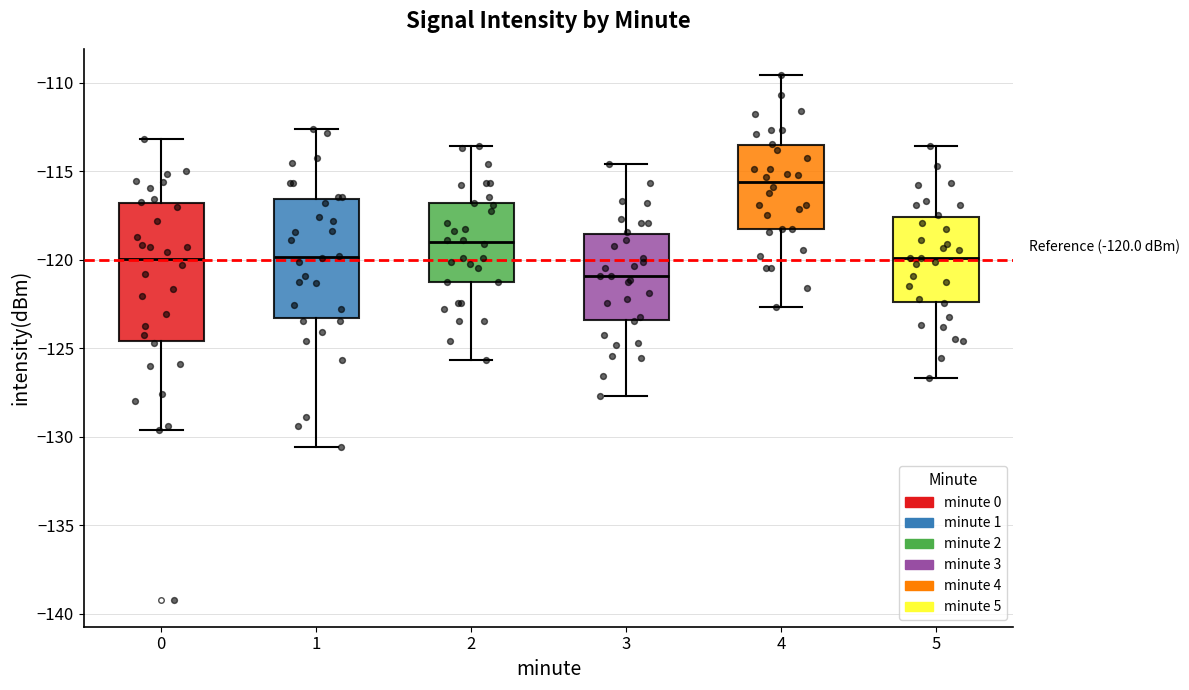

Which box's median line is the lowest?

3